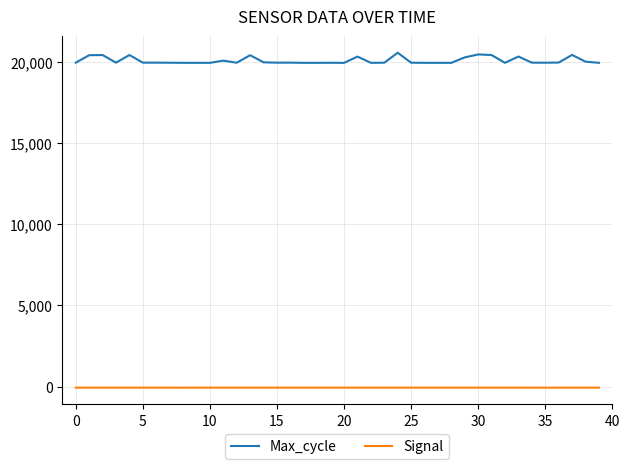

Which series has the widest spread of values?

Max_cycle